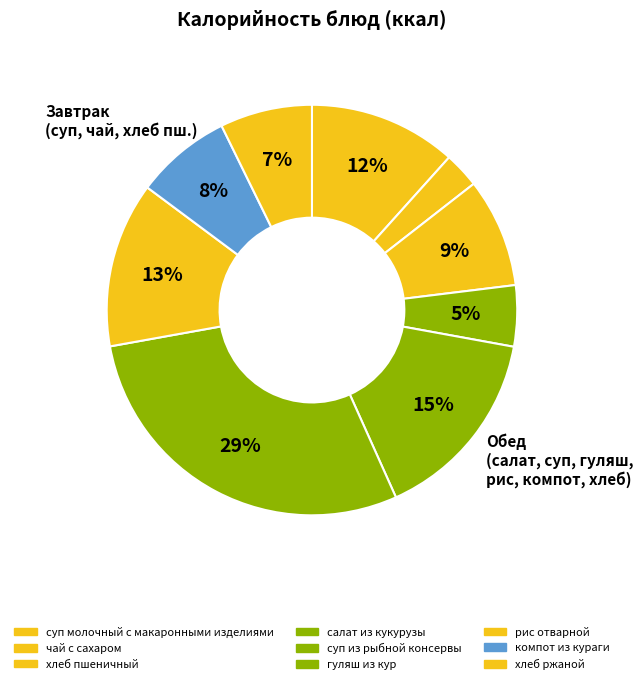

How many slices are in this pie chart?

9